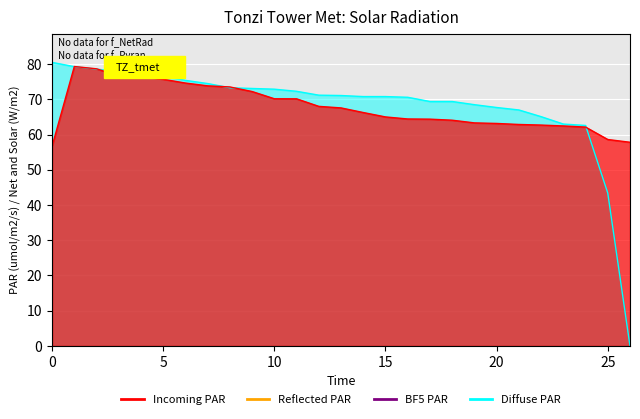

Is it true that col_3 equals 27.0 at 70.6?

False